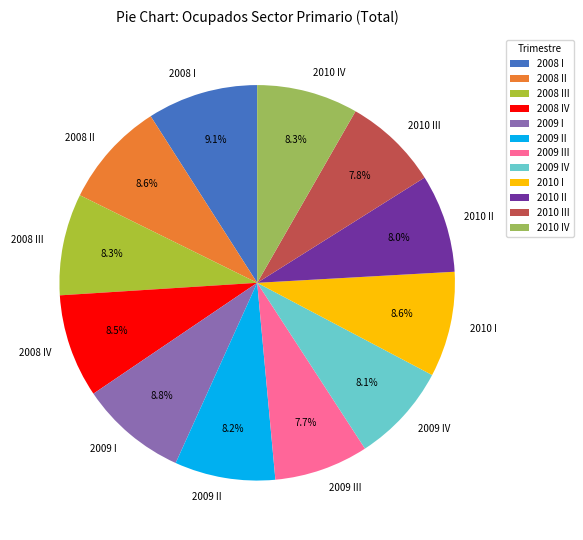

Is it true that 2010 I is 23% of the pie?

False